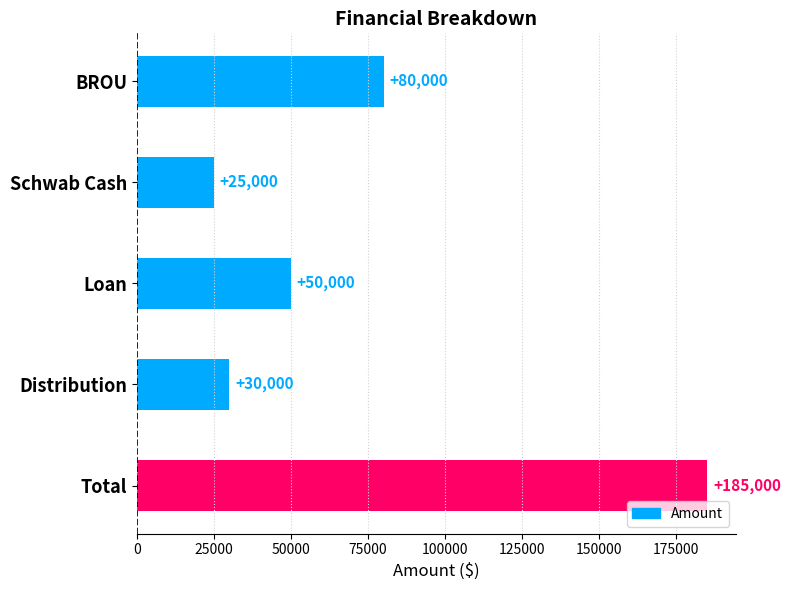

Reading top to bottom, extract all data points from this chart.

BROU=80000	Schwab Cash=25000	Loan=50000	Distribution=30000	Total=185000